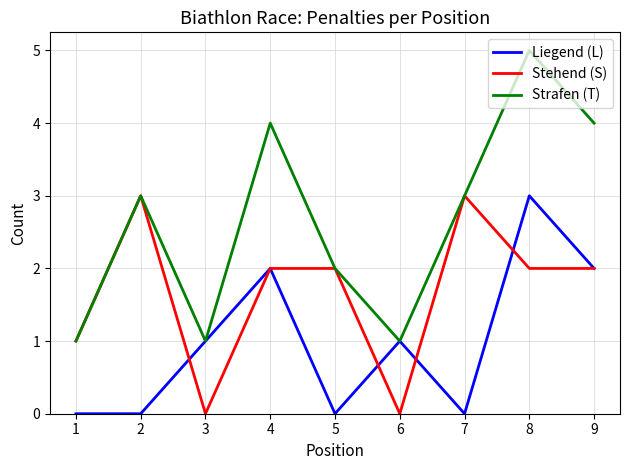

How many Strafen (T) values are between 1 and 4?

8